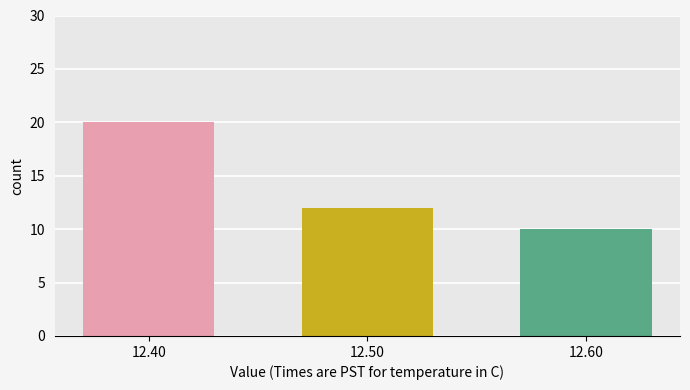

Which label corresponds to the largest value in the chart?

12.40